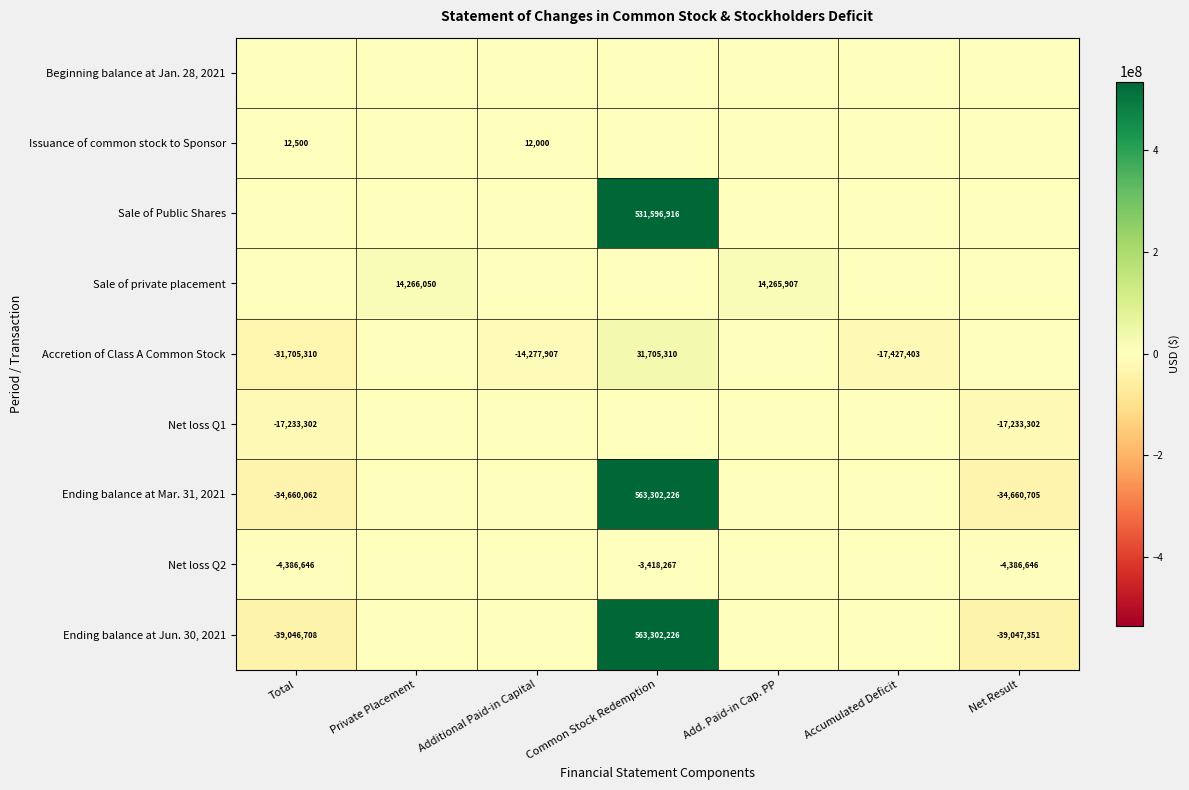

What is the difference between the highest and lowest values at Common Stock Redemption?

566720493